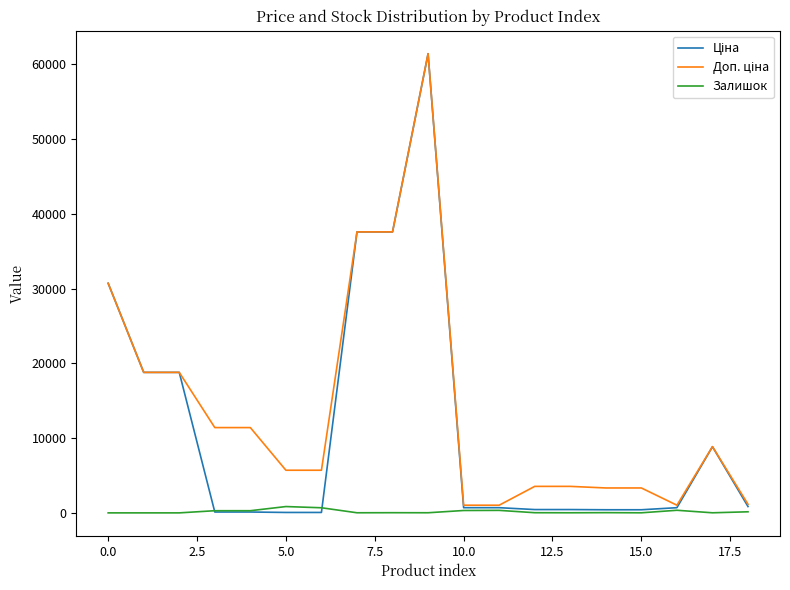

Does the chart have visible grid lines?

No